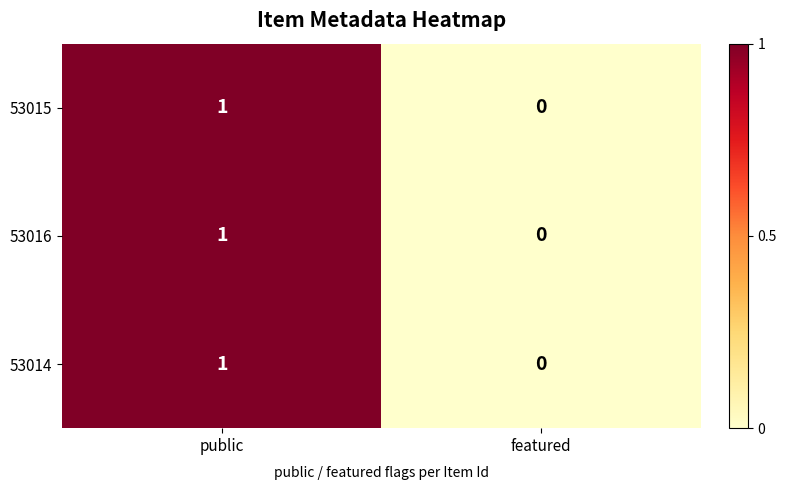

Is the value of 53016 at featured greater than the value of 53014 at public?

No